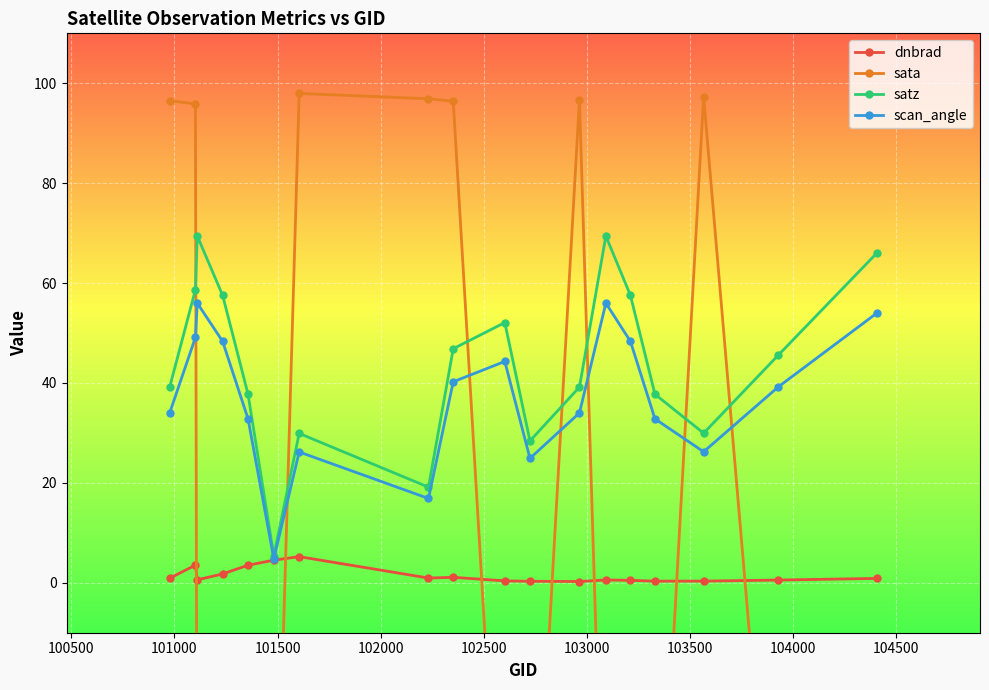

True or false: scan_angle and sata cross at least once.

True